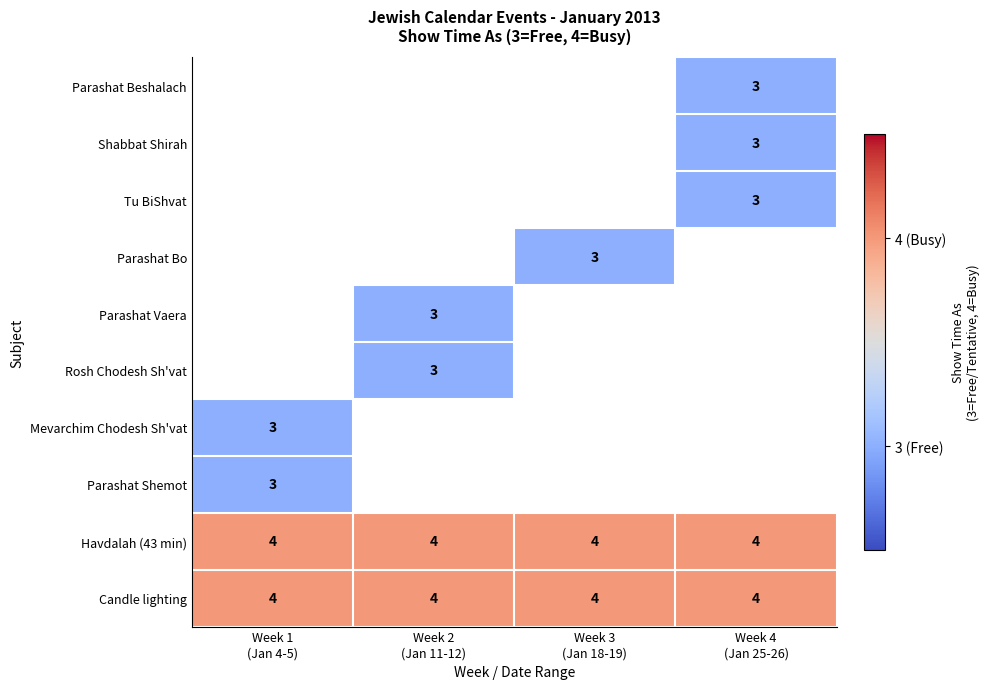

Which has a higher value, Week 1
(Jan 4-5) or Week 4
(Jan 25-26)?

Week 1
(Jan 4-5)